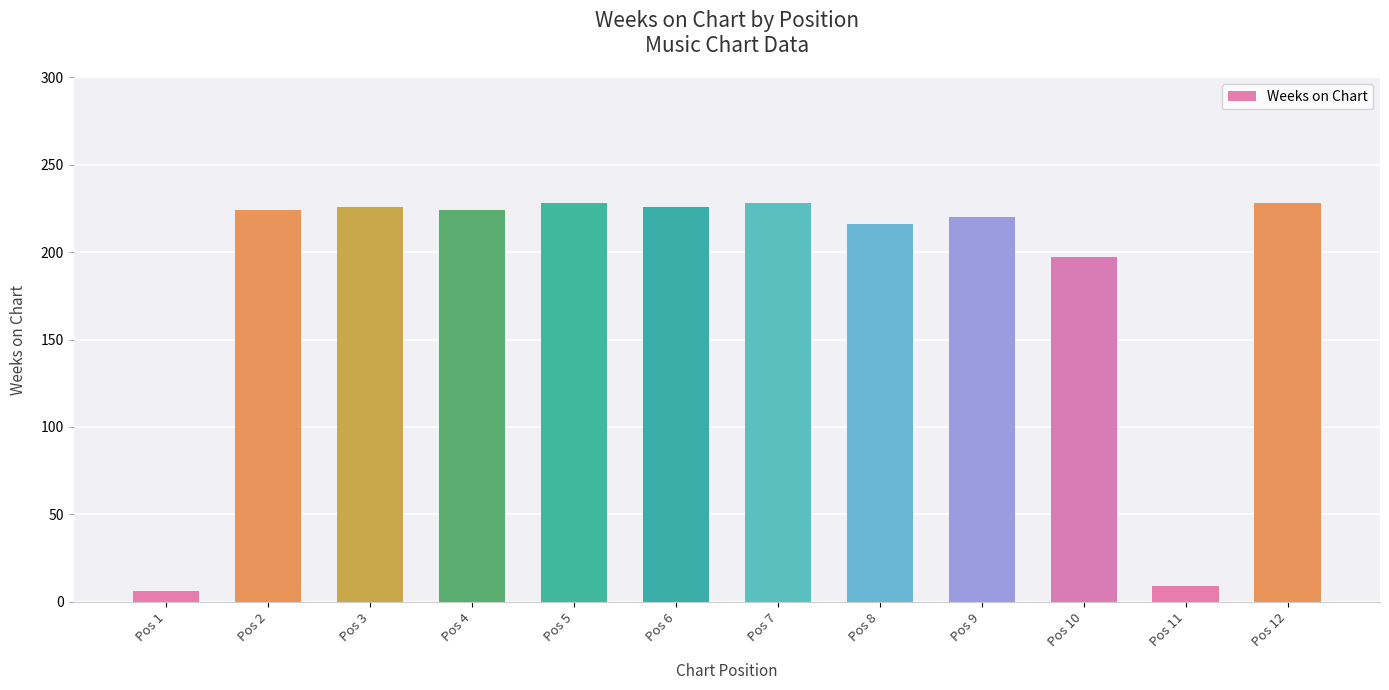

Is it true that the value at Pos 4 is 224?

True